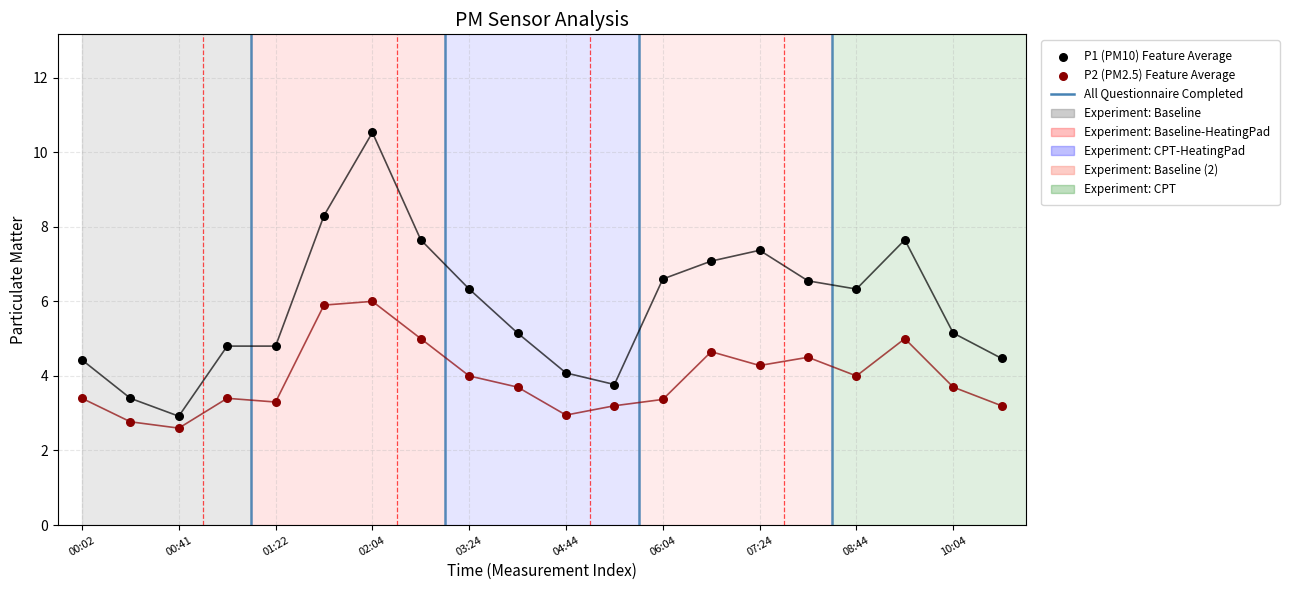

Which series has the largest Y range (max minus min)?

P1 (PM10) Feature Average